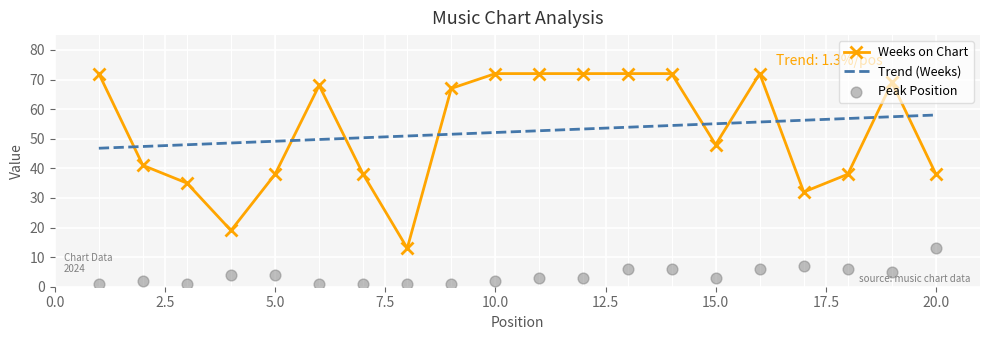

Which series has the largest Y range (max minus min)?

Weeks on Chart